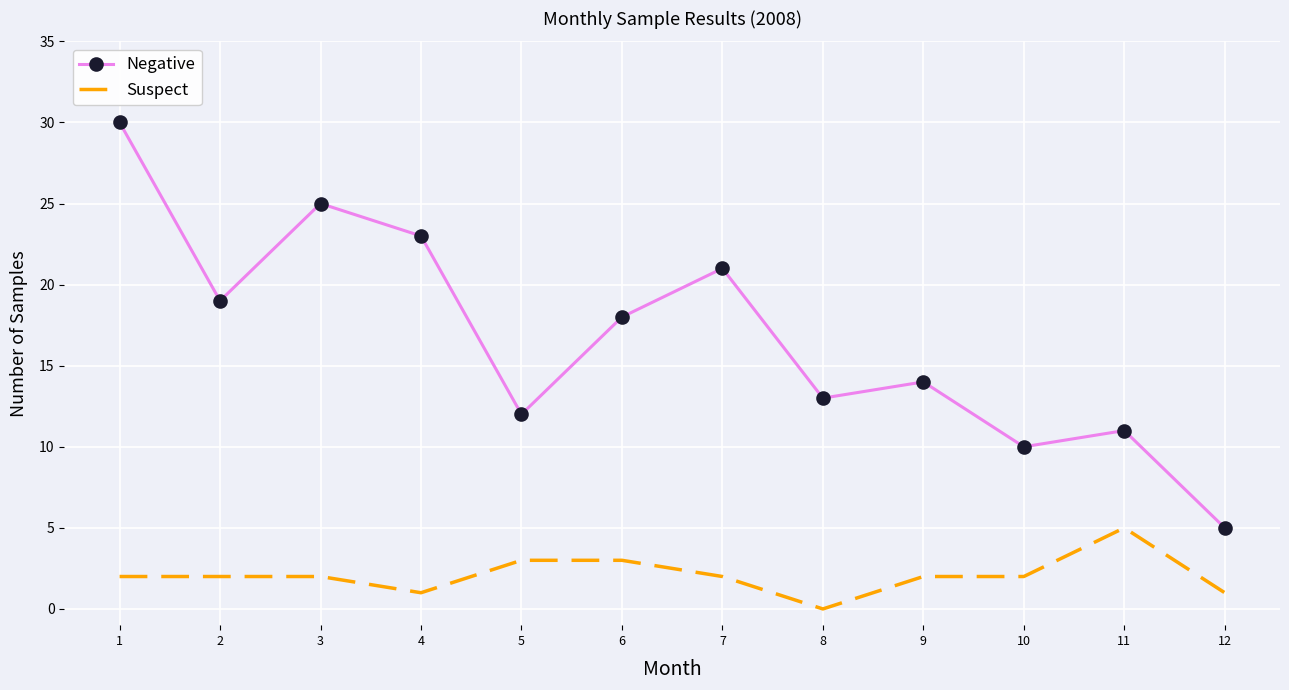

What is the maximum value shown in the chart?

30